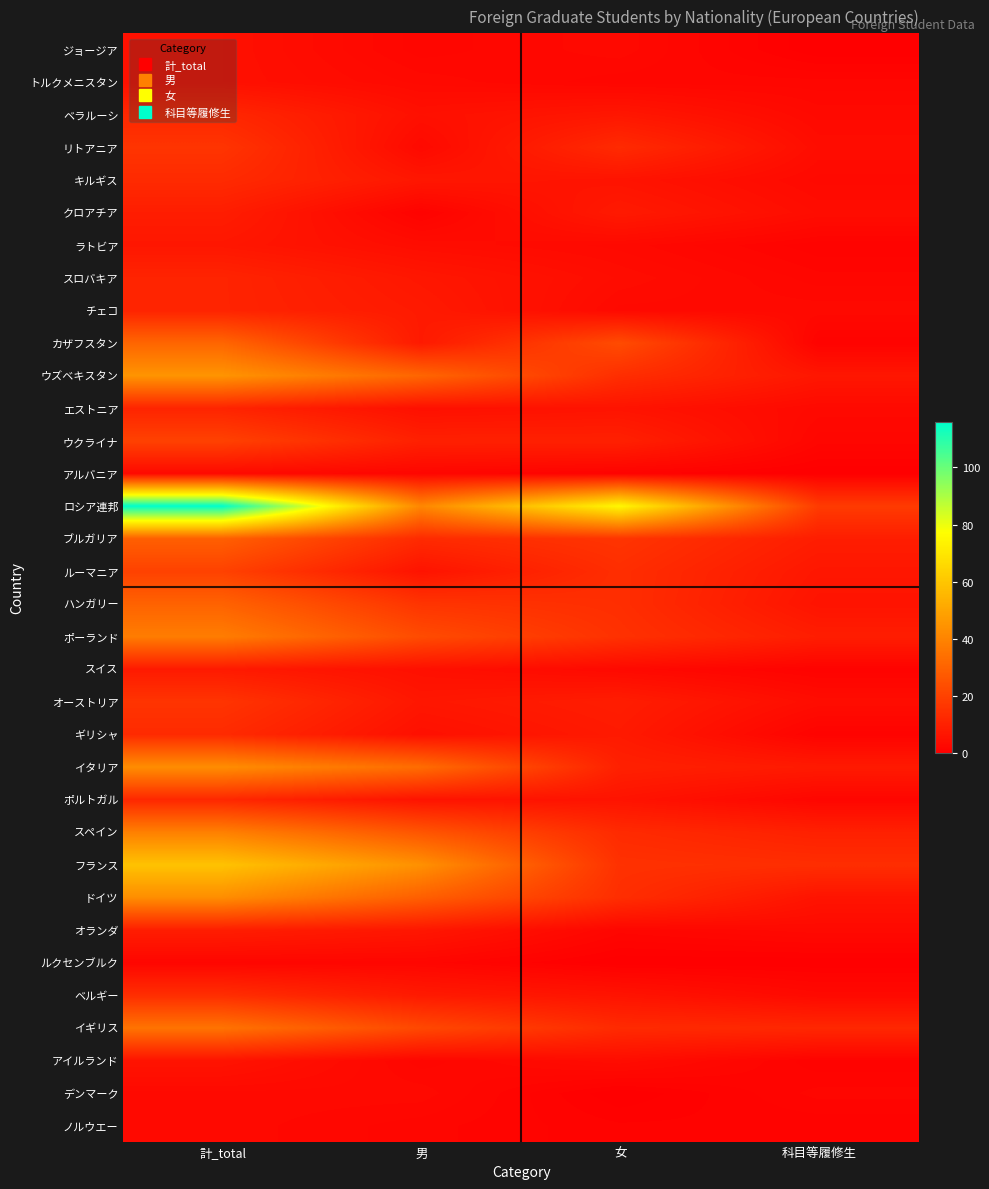

Which category has the lowest value across all series?

女